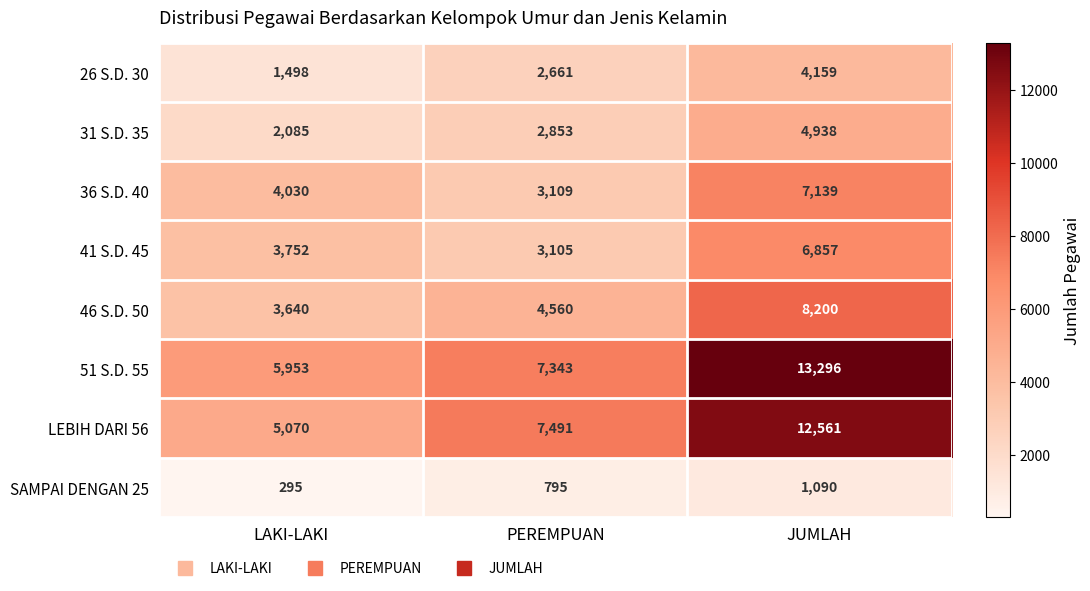

How many 41 S.D. 45 values are between 3105 and 6857?

3